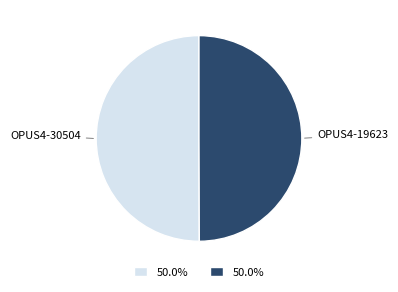

Approximately how many times larger is the value at OPUS4-30504 compared to OPUS4-19623?

1.0